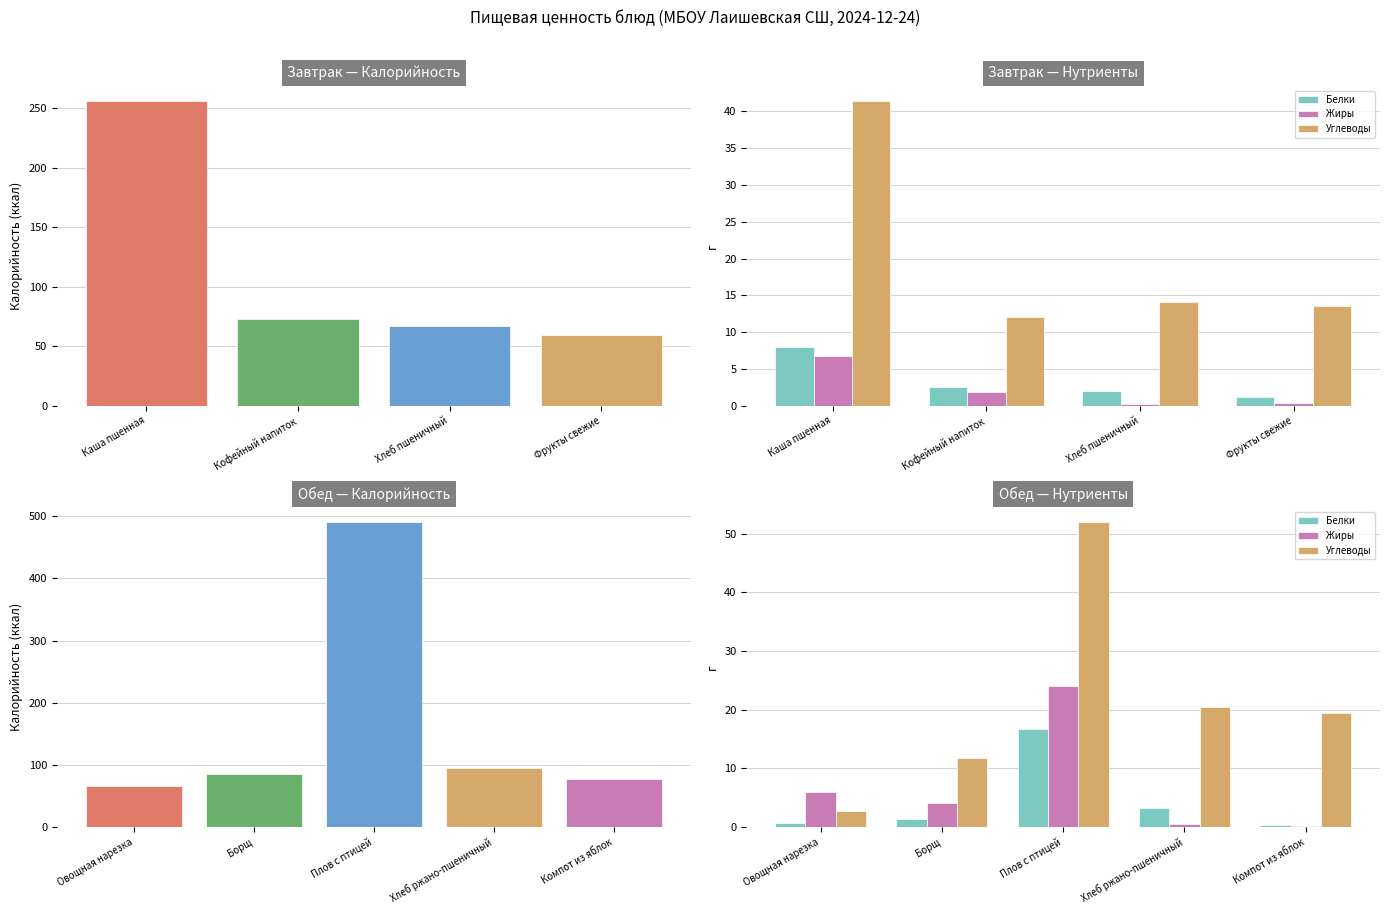

At how many categories does at least one series exceed 370?

1